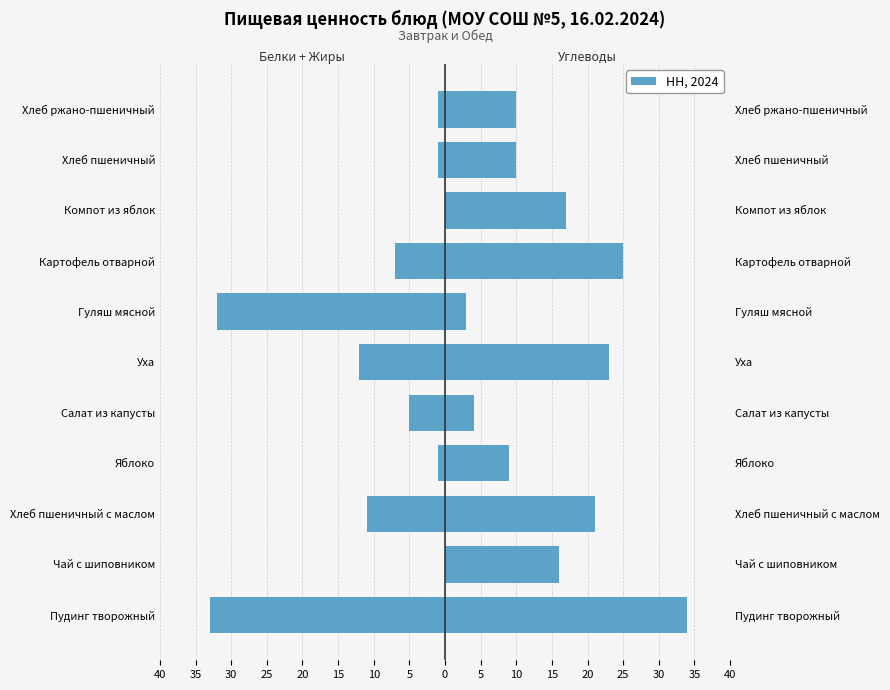

Reading left to right, what are all the values shown in this chart?

Белки + Жиры: -33	0	-11	-1	-5	-12	-32	-7	0	-1	-1
Углеводы: 34	16	21	9	4	23	3	25	17	10	10